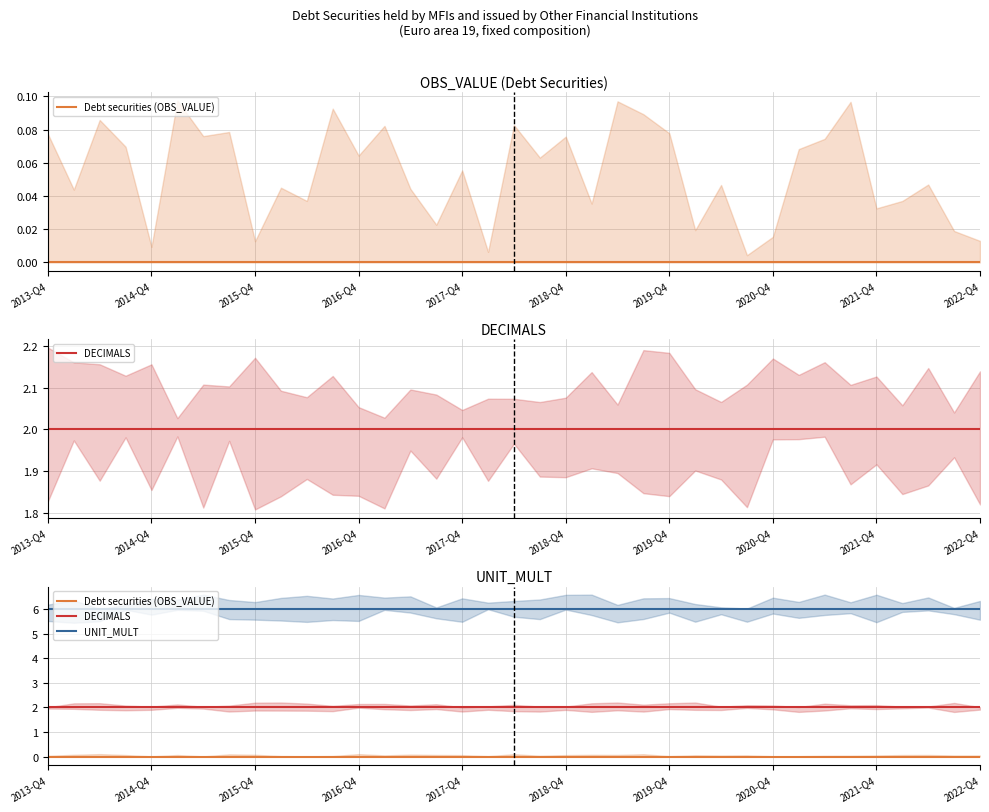

True or false: DECIMALS has more than 2 points higher than both neighbors.

False